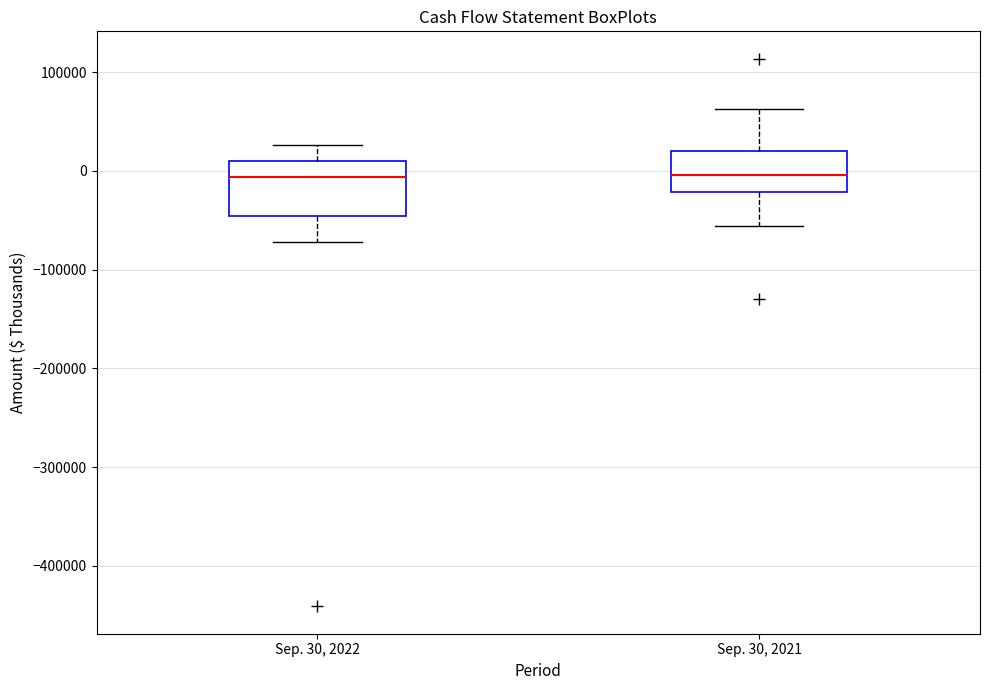

Where does the upper whisker of the box for Sep. 30, 2021 end on the y-axis? The values are not printed on the chart, so give them approximately, as read against the axis.

60000